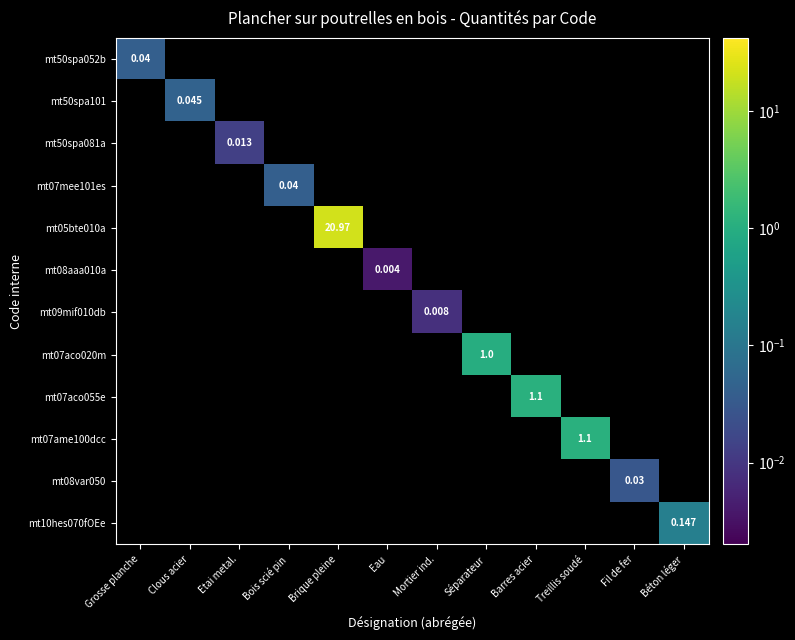

At which category does the chart reach its minimum across all series?

Clous acier